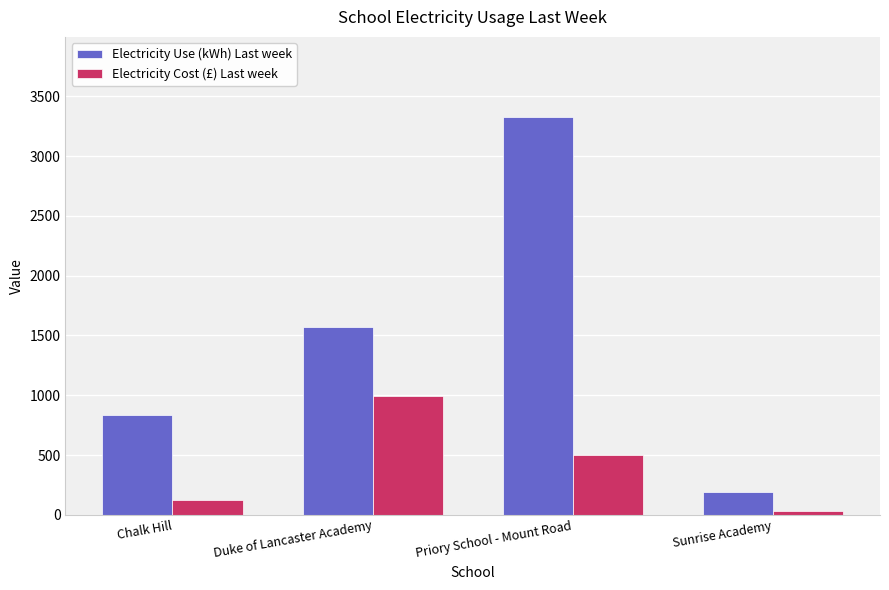

What is the difference between the maximum and second lowest values in the Electricity Use (kWh) Last week series?

2491.0